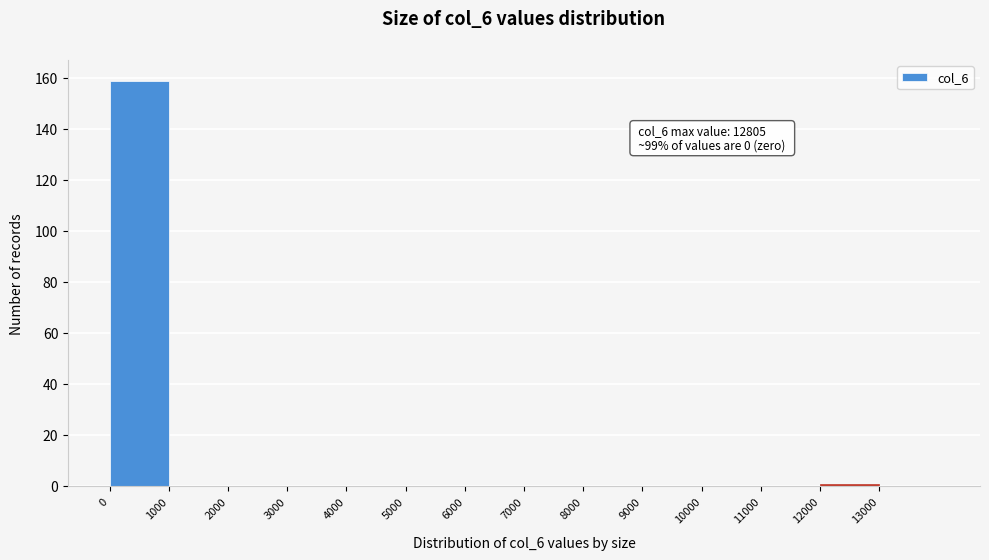

Which range on the x-axis has the tallest bar?

0 to 1000